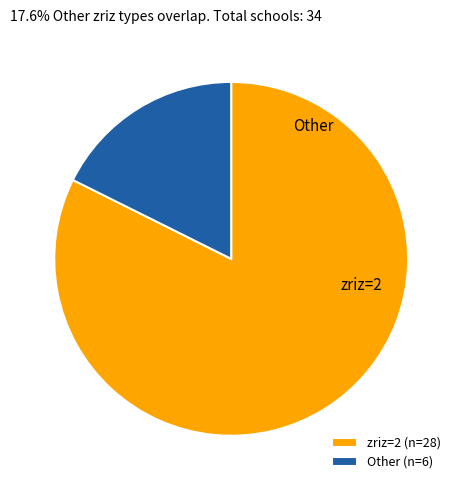

Rank the categories by value from highest to lowest.

zriz=2 (n=28), Other (n=6)